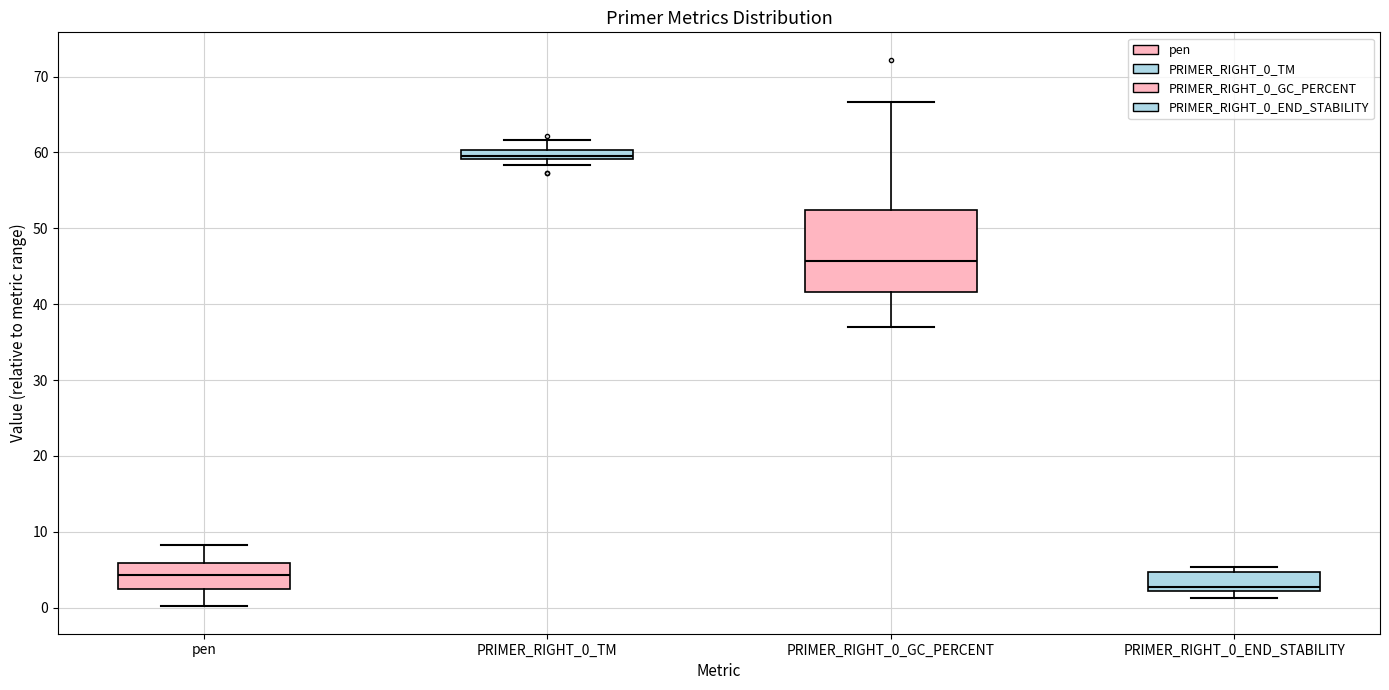

Which box has the highest median line?

PRIMER_RIGHT_0_TM